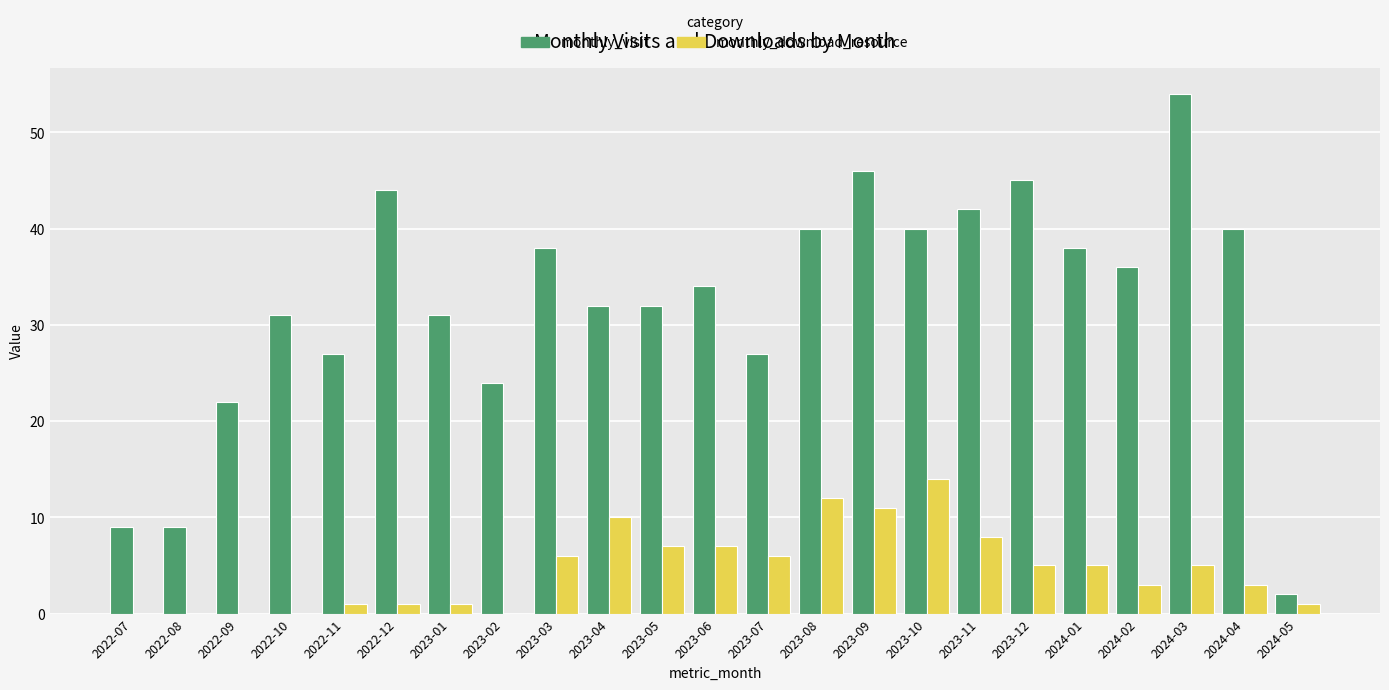

What is the average value of the monthly_download_resource series?

5